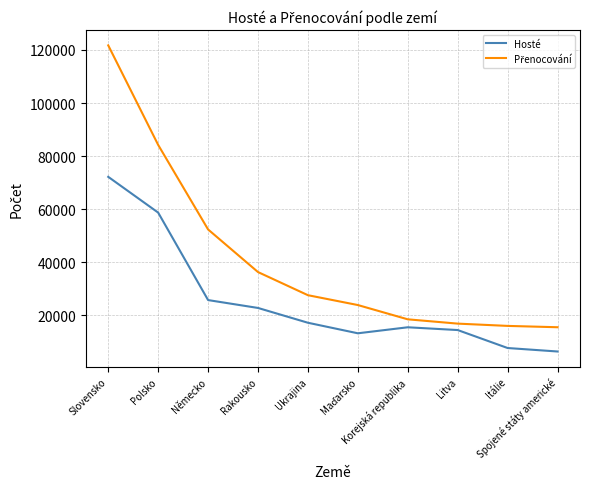

What is the minimum value for Hosté?

6395